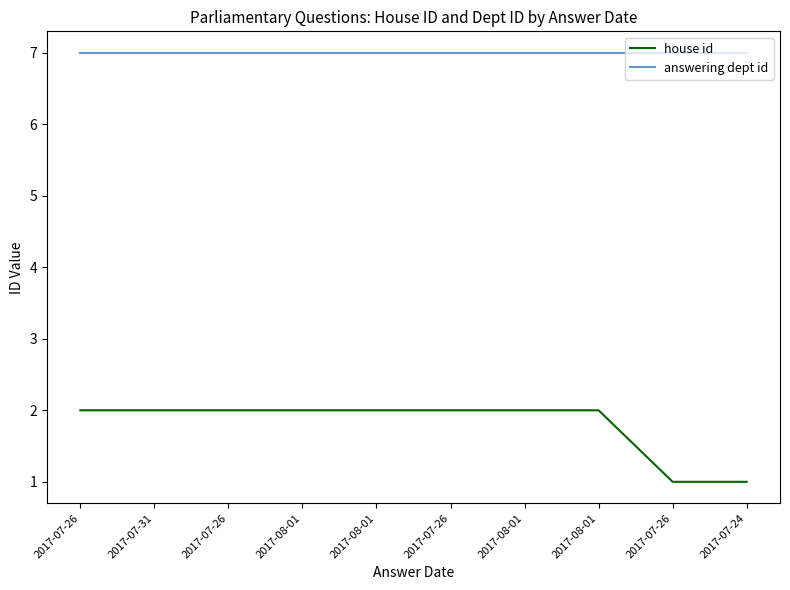

How many lines are shown in the chart?

2